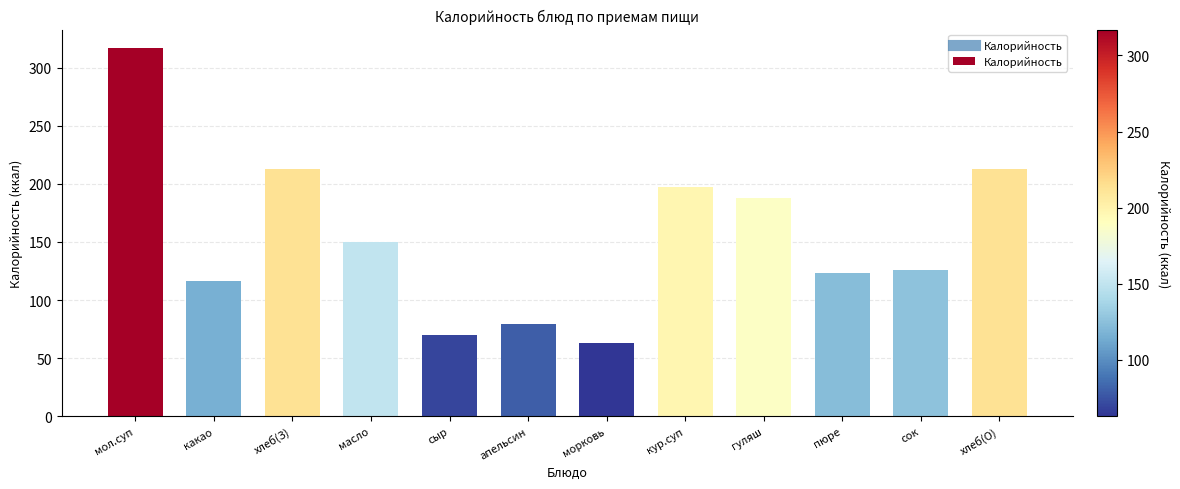

Between гуляш and сыр, which is larger?

гуляш